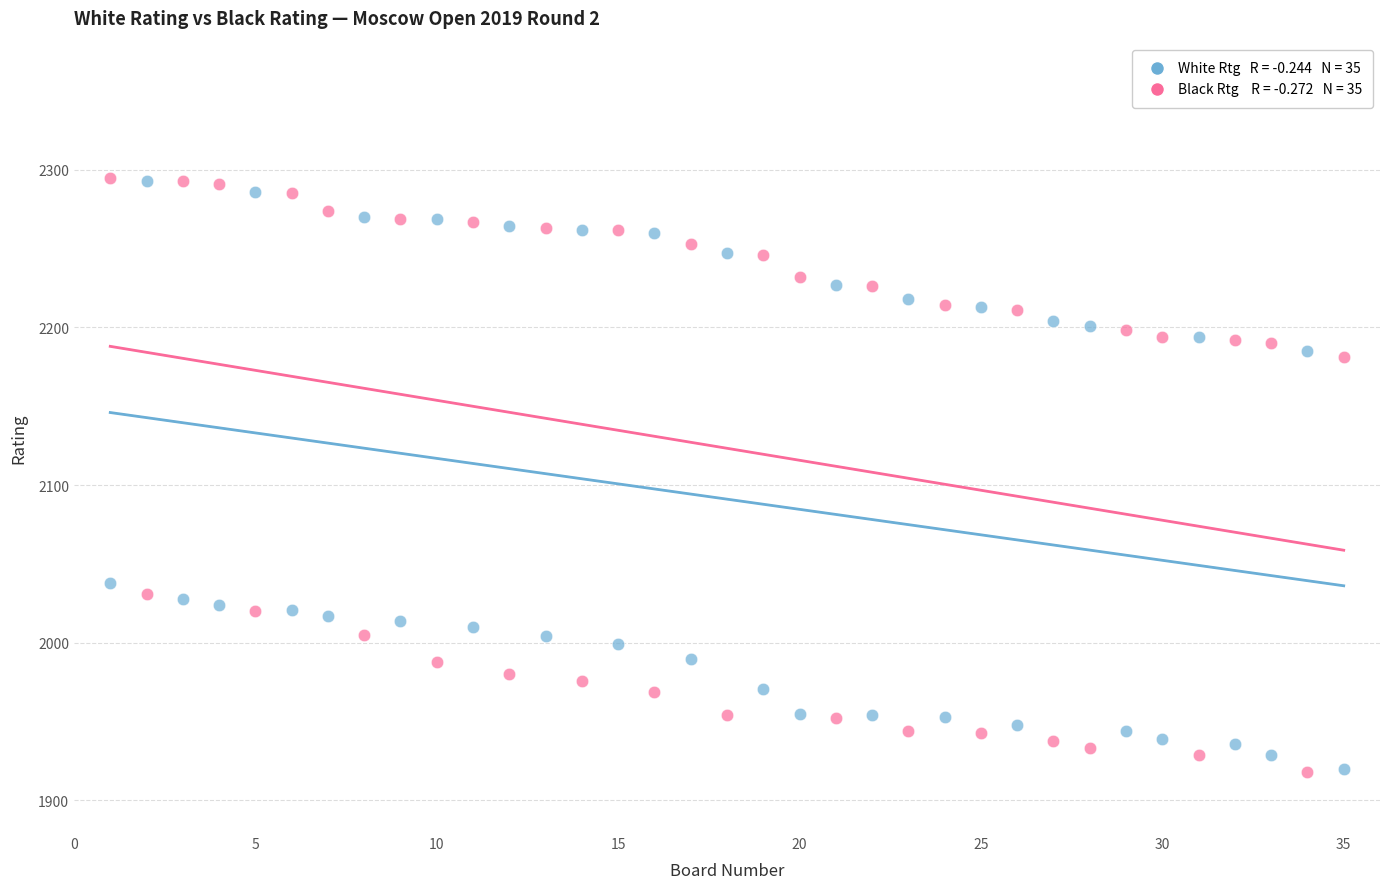

Across all data points, what is the range of Y values (max minus min)?

377